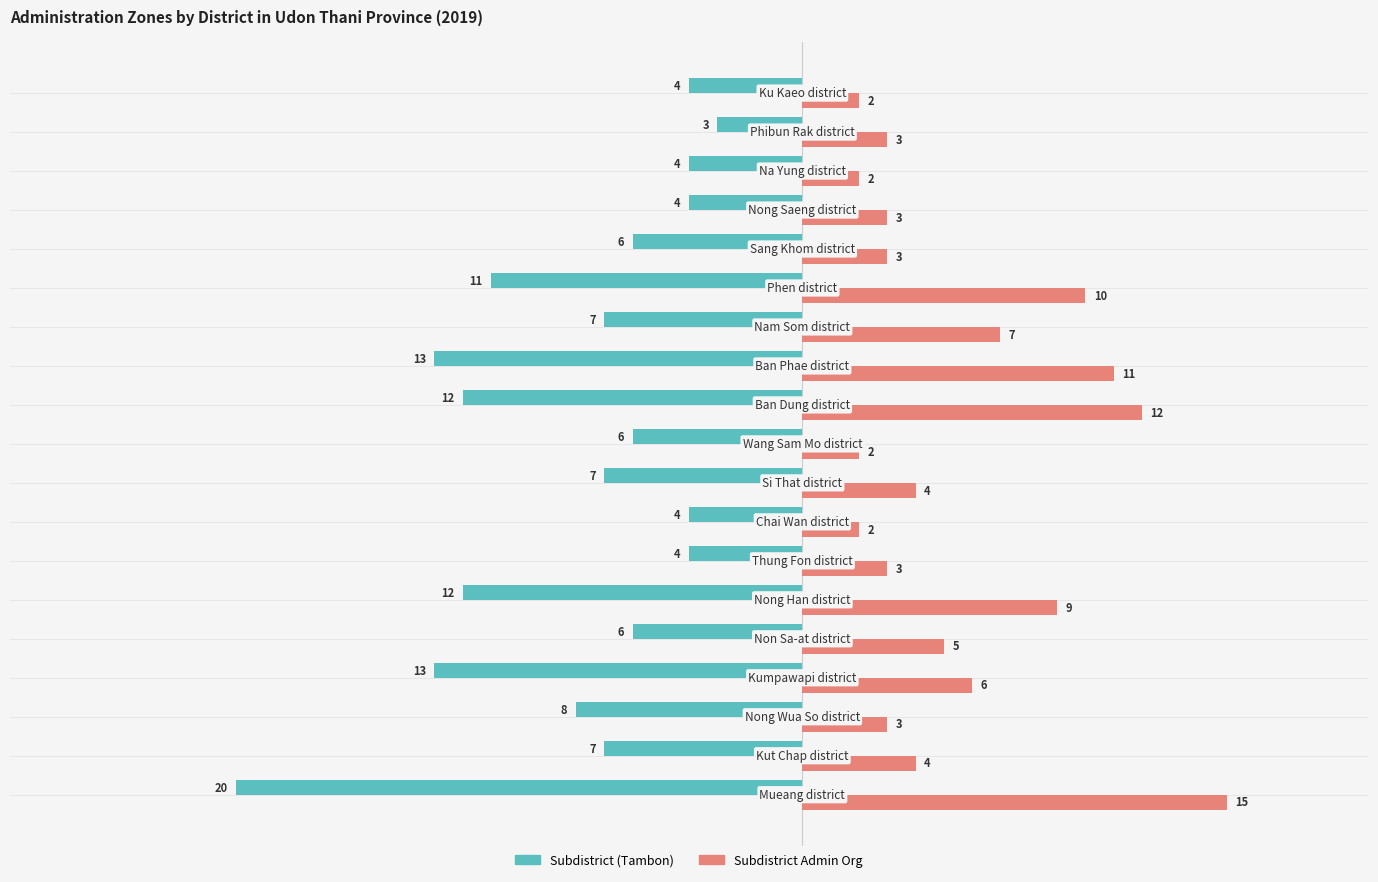

What is the sum of all Subdistrict Admin Org values?

106